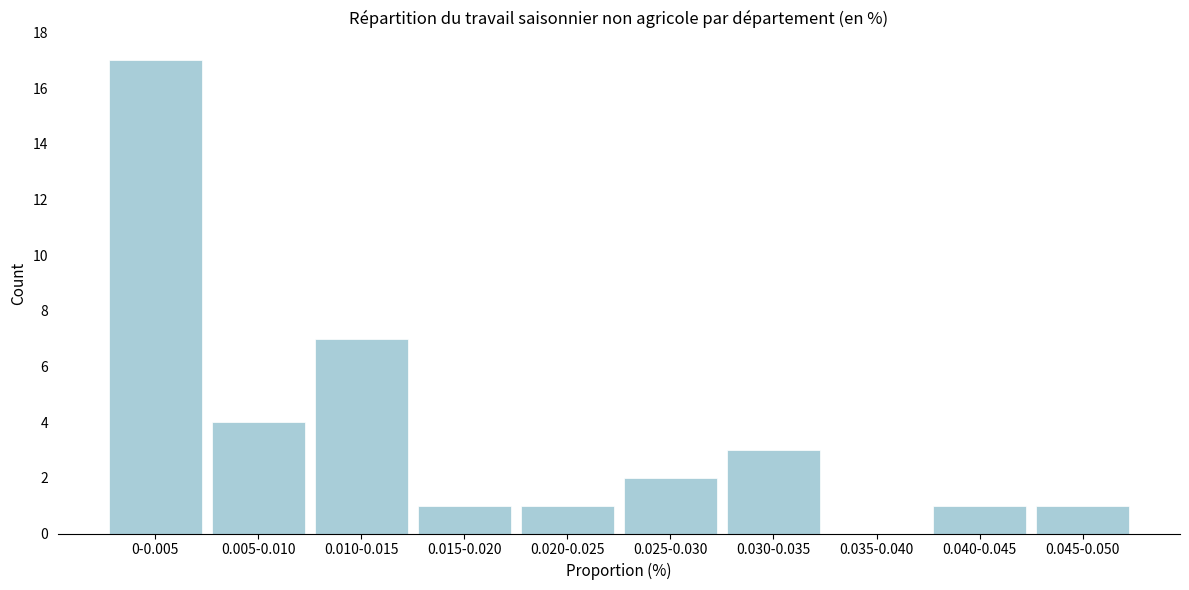

At which label is the value closest to 8?

0.010-0.015